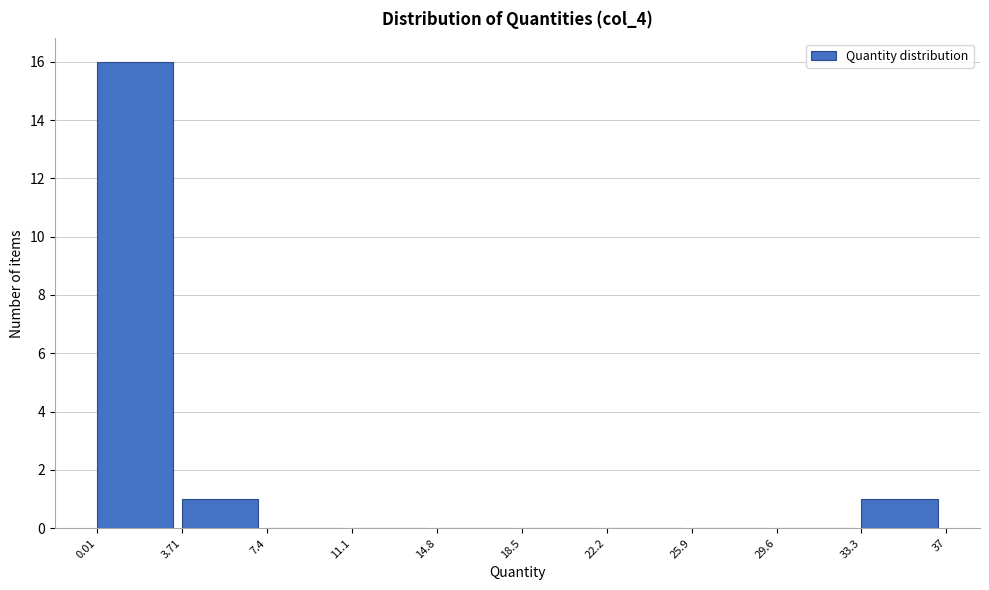

Over which range of the x-axis is the bar tallest?

0.01 to 3.71